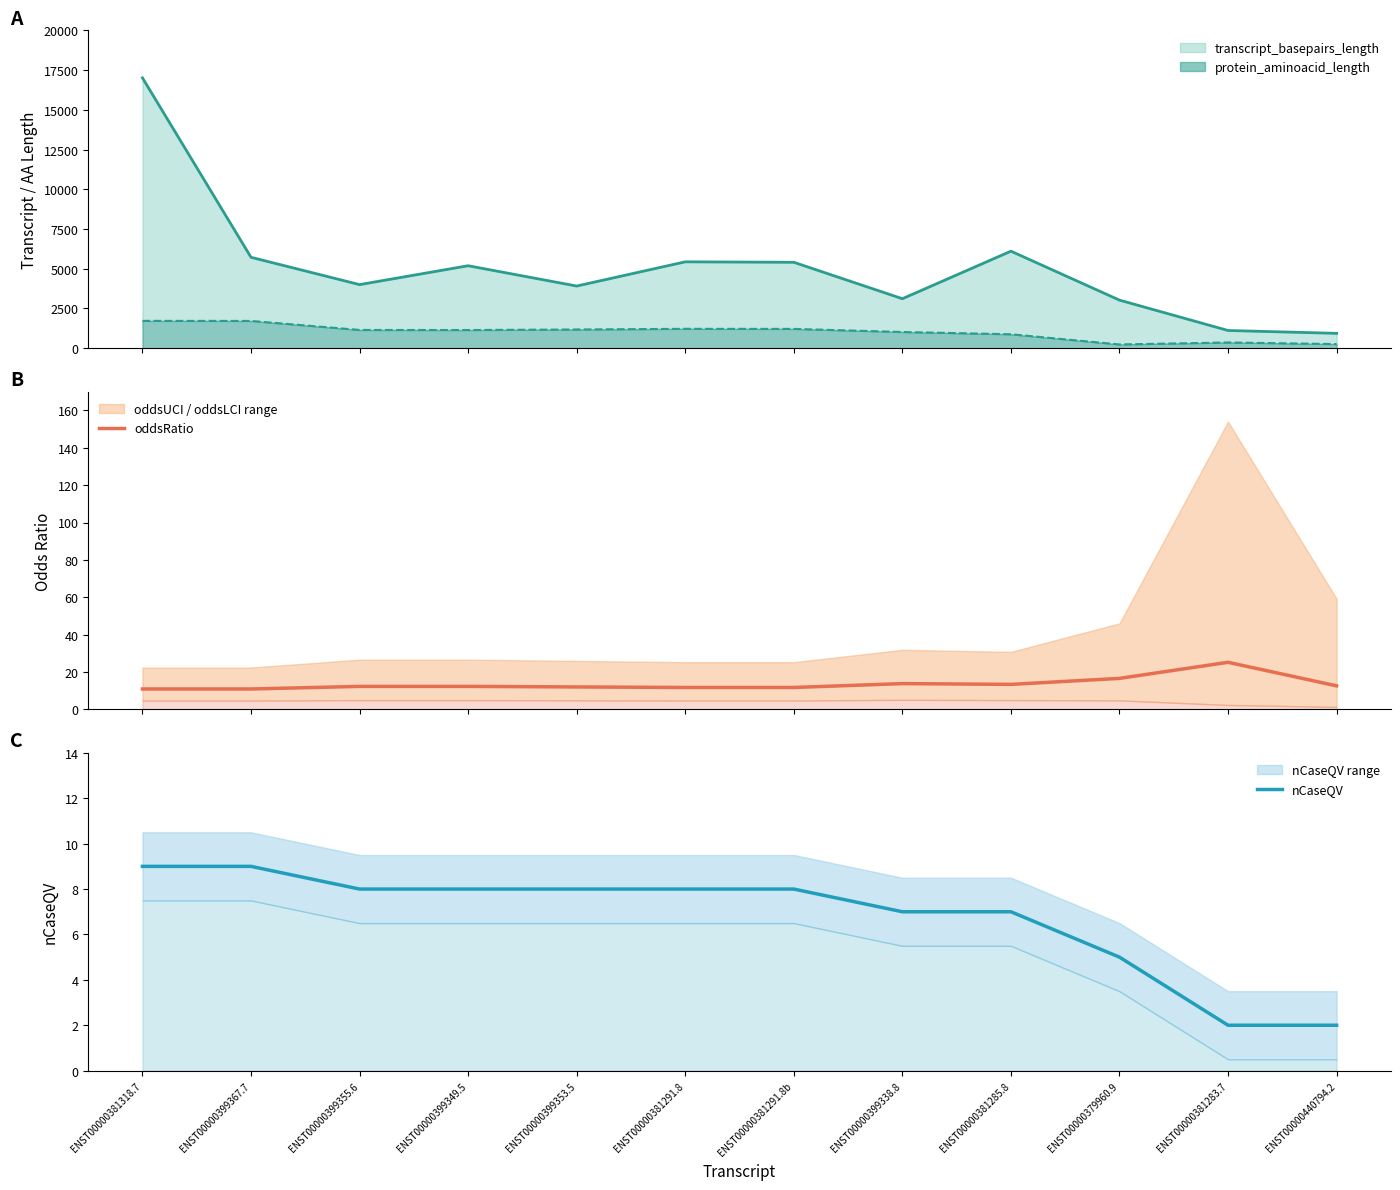

Count the nCaseQV values in the range 7 to 8.

7